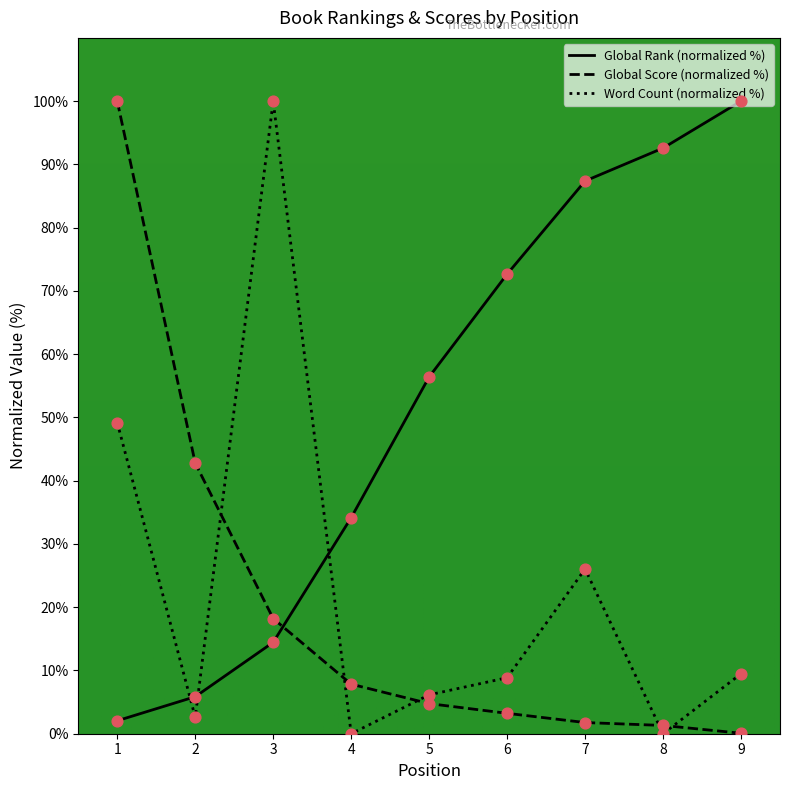

Is the value of Global Score (normalized %) at 6 greater than the value of Global Rank (normalized %) at 8?

No